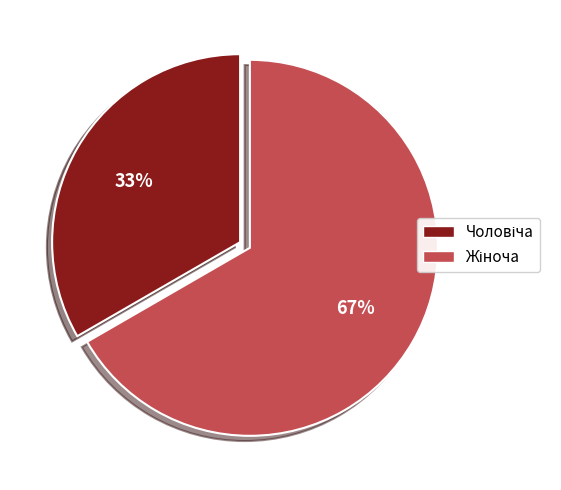

Does any single category account for the majority?

Yes